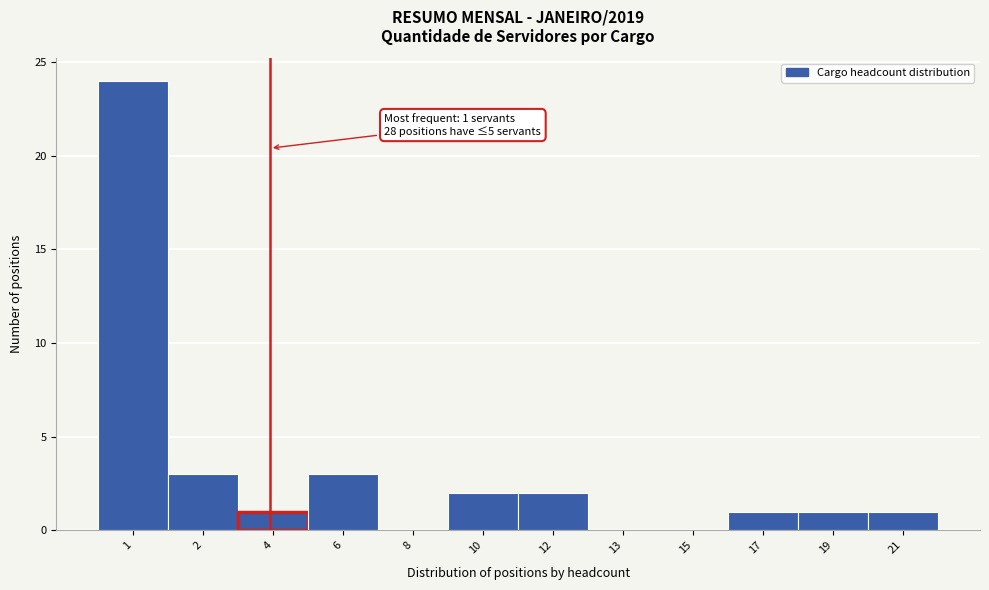

Reading left to right, list all the values displayed in this chart.

1=24	2=3	4=1	6=3	8=0	10=2	12=2	13=0	15=0	17=1	19=1	21=1